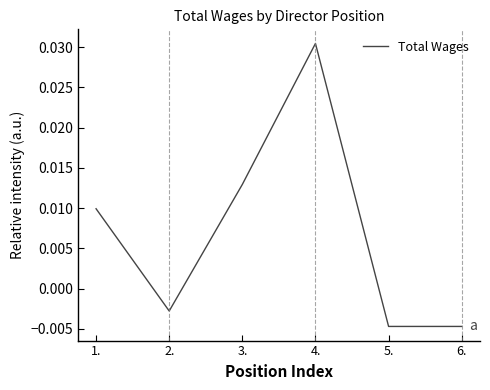

How many lines are shown in the chart?

1